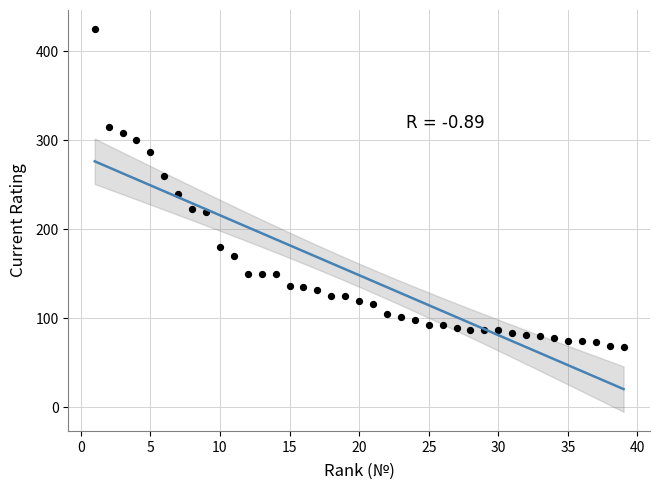

What Y value in the scatter plot is closest to 246?

240